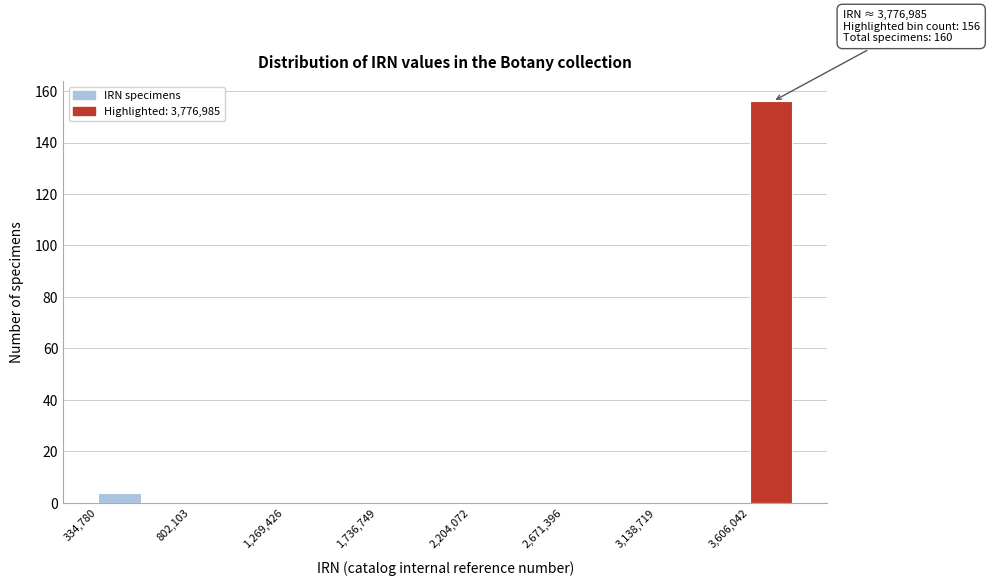

Over which range of the x-axis is the bar tallest?

3600000 to 3850000